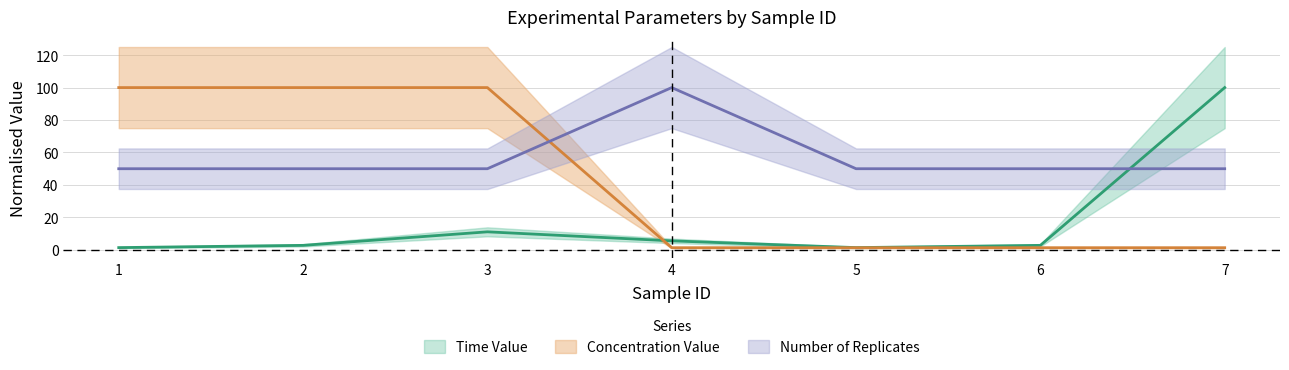

Which series has the largest range (max minus min)?

Concentration Value